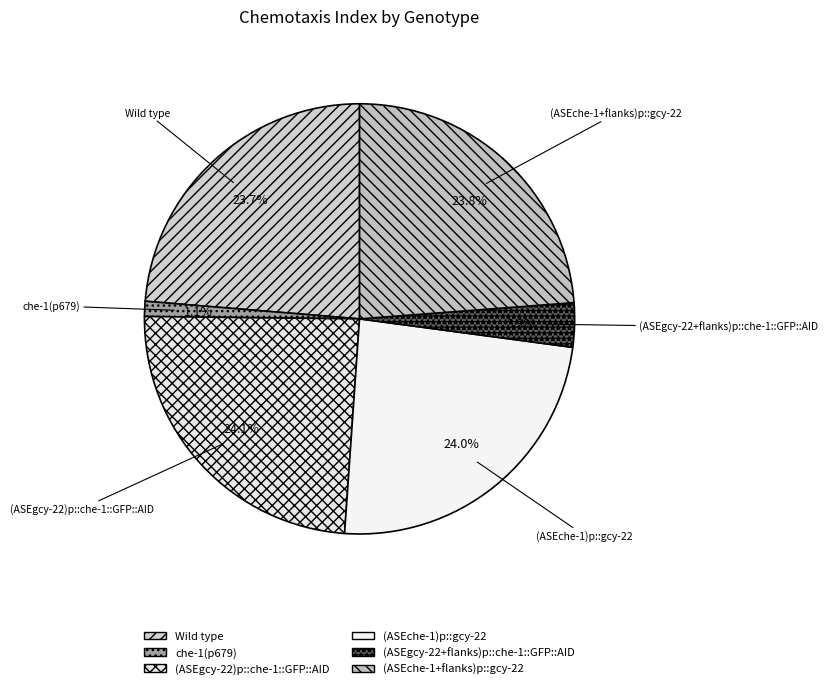

Is it true that Wild type is 16% of the pie?

False